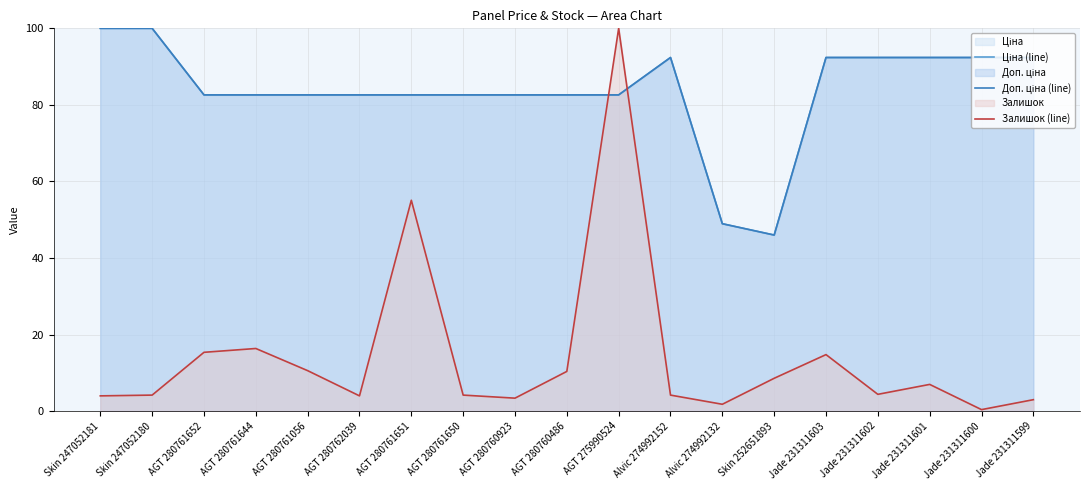

How many lines are shown in the chart?

3